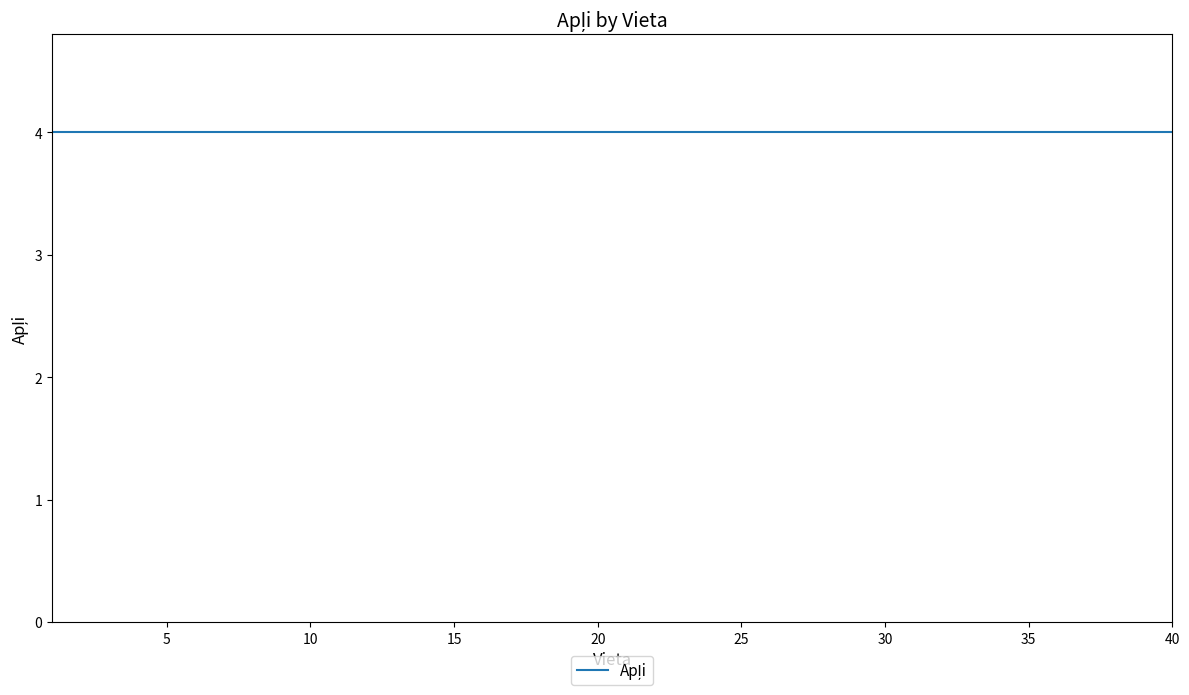

True or false: Vieta has more than 1 points higher than both neighbors.

False